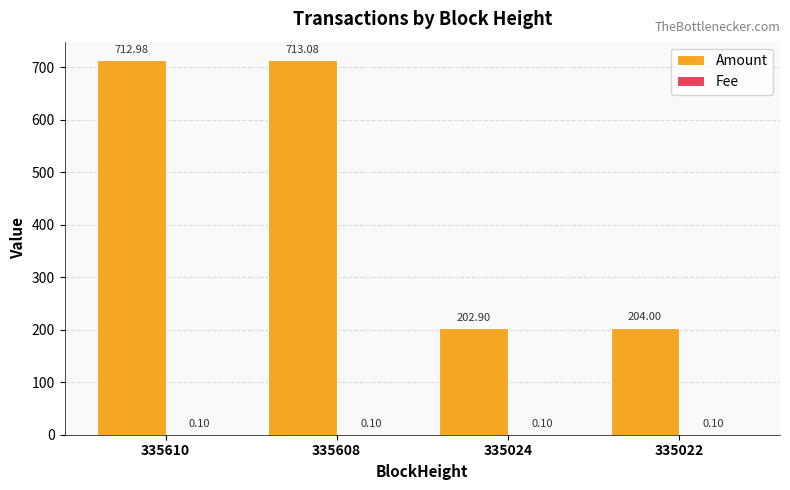

At which category is the sum across all series the highest?

335608